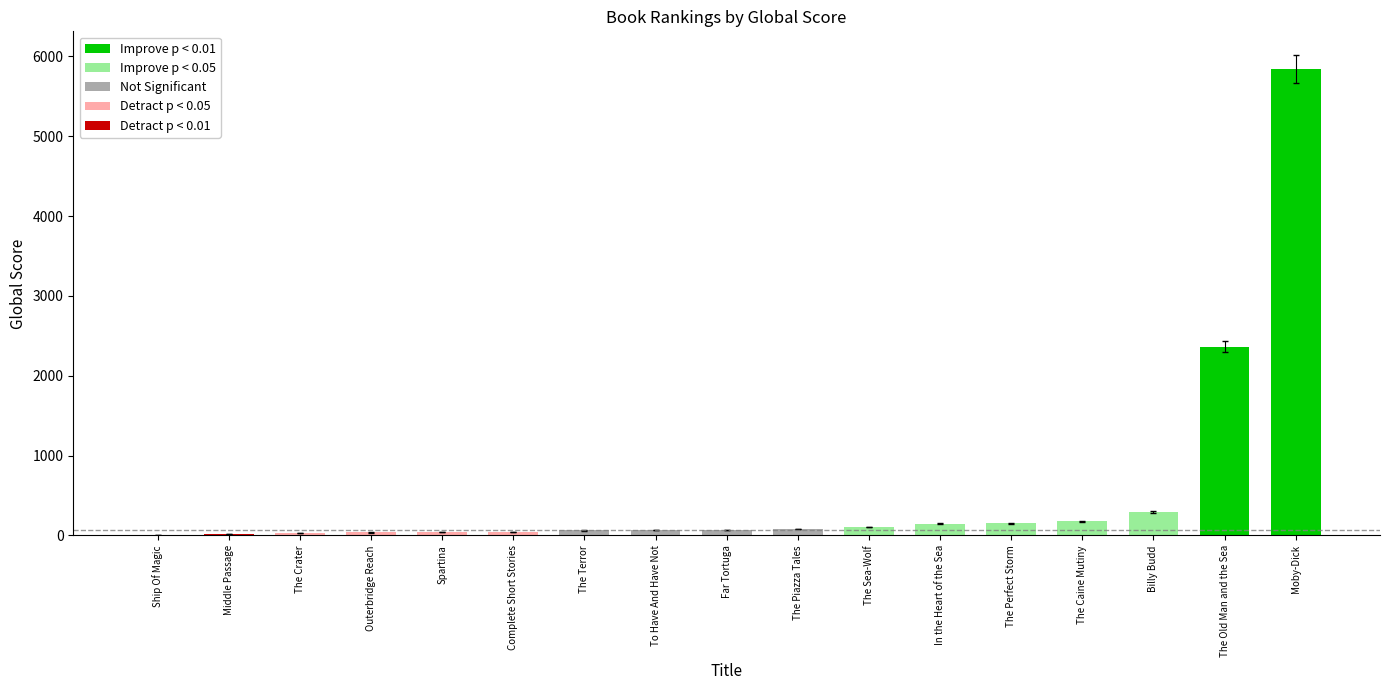

At which category does the chart reach its peak across all series?

Moby-Dick